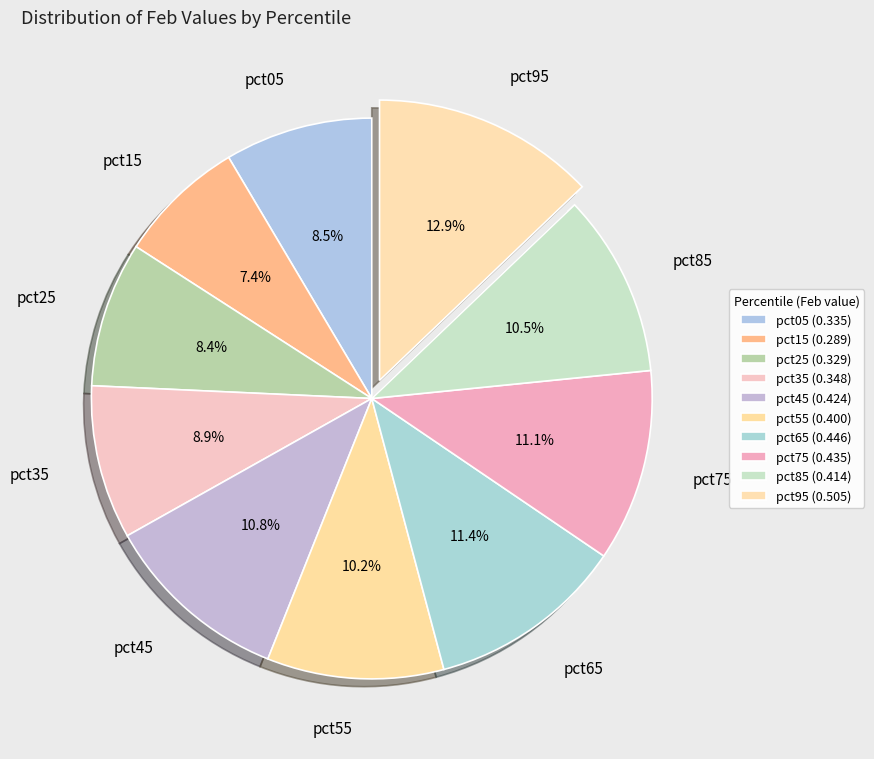

Which has a higher value, pct55 or pct35?

pct55